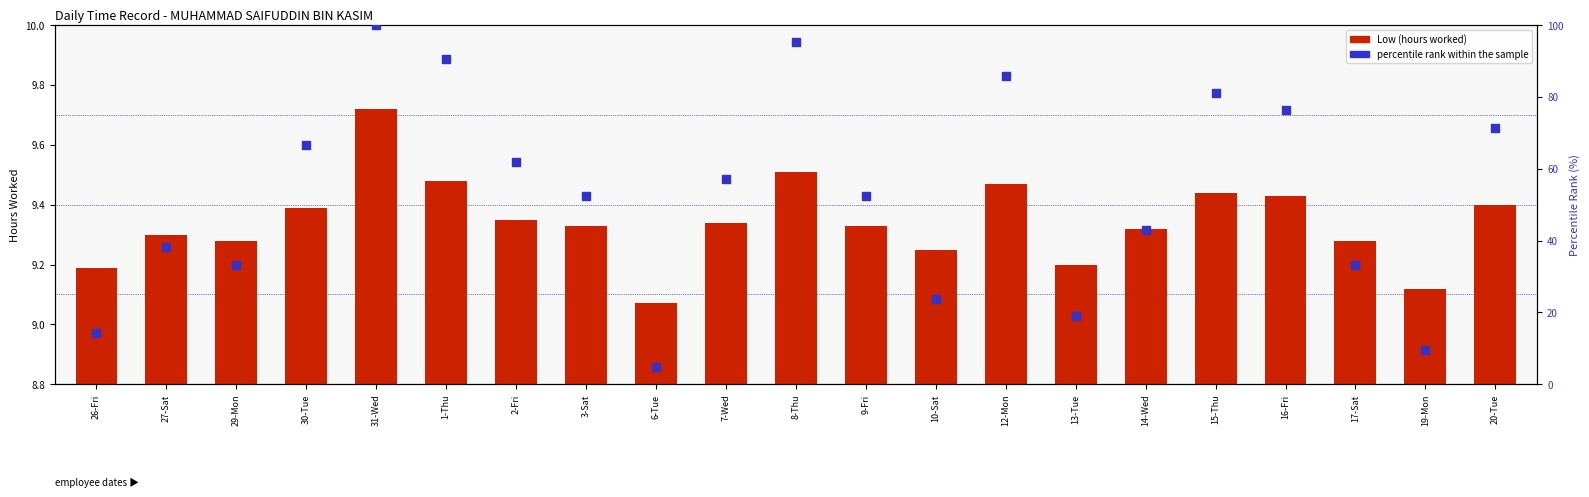

Which series has the largest total across all categories?

percentile rank within the sample